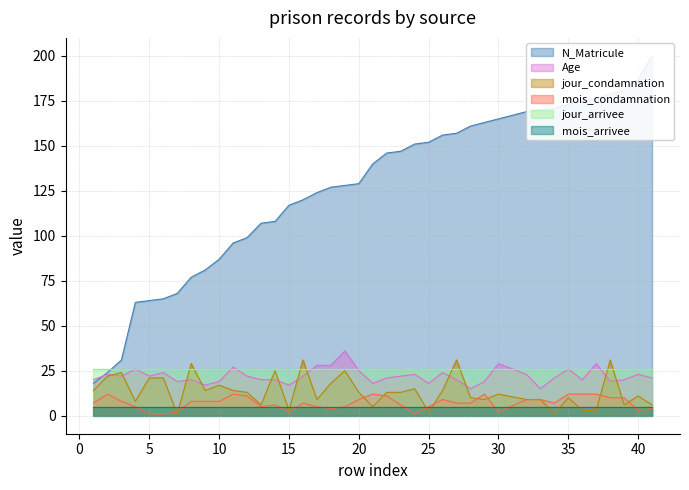

What is the difference between the second highest and second lowest values in the N_Matricule series?

163